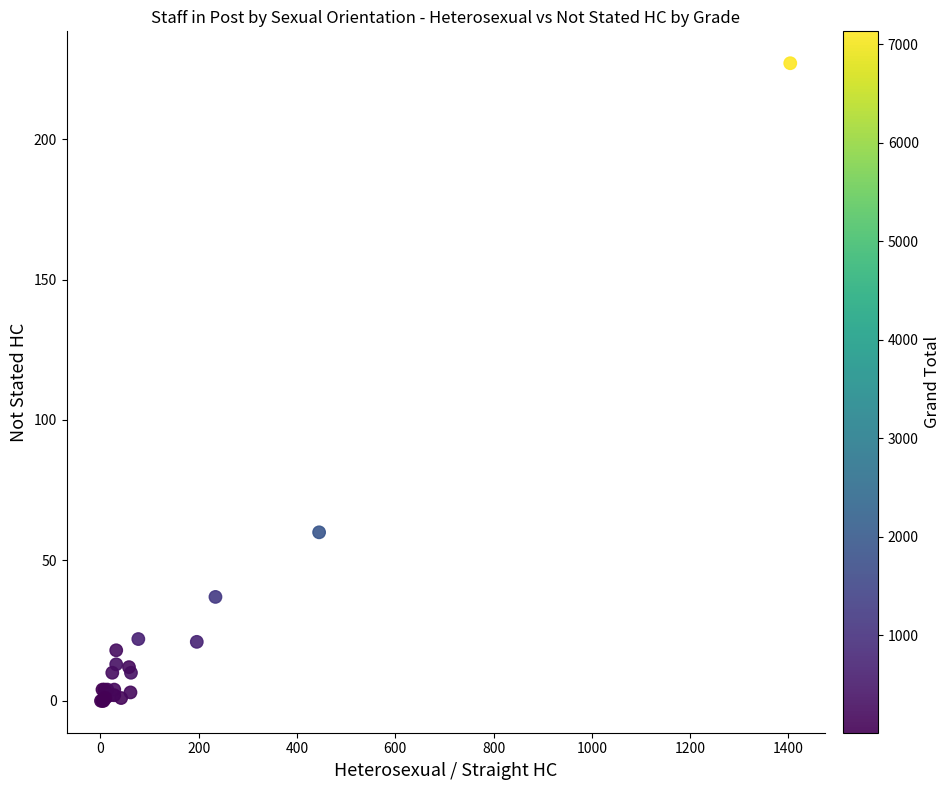

What Y value in the scatter plot is closest to 113?

60